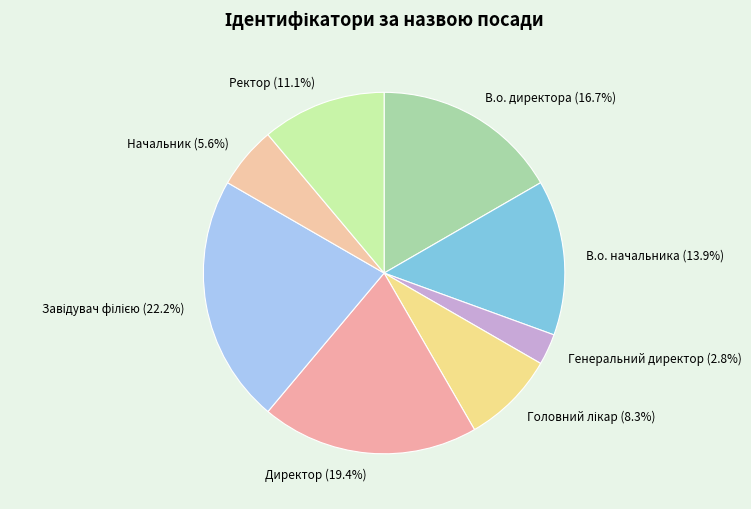

To the nearest percent, what is the difference between the largest and smallest slice percentages?

19%